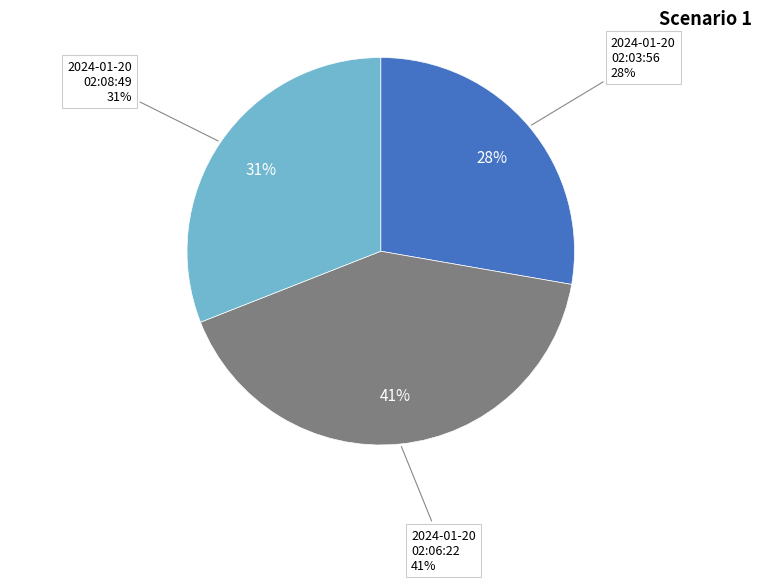

What percentage is the 2024-01-20T02:03:56.193Z slice, to the nearest percent?

28%